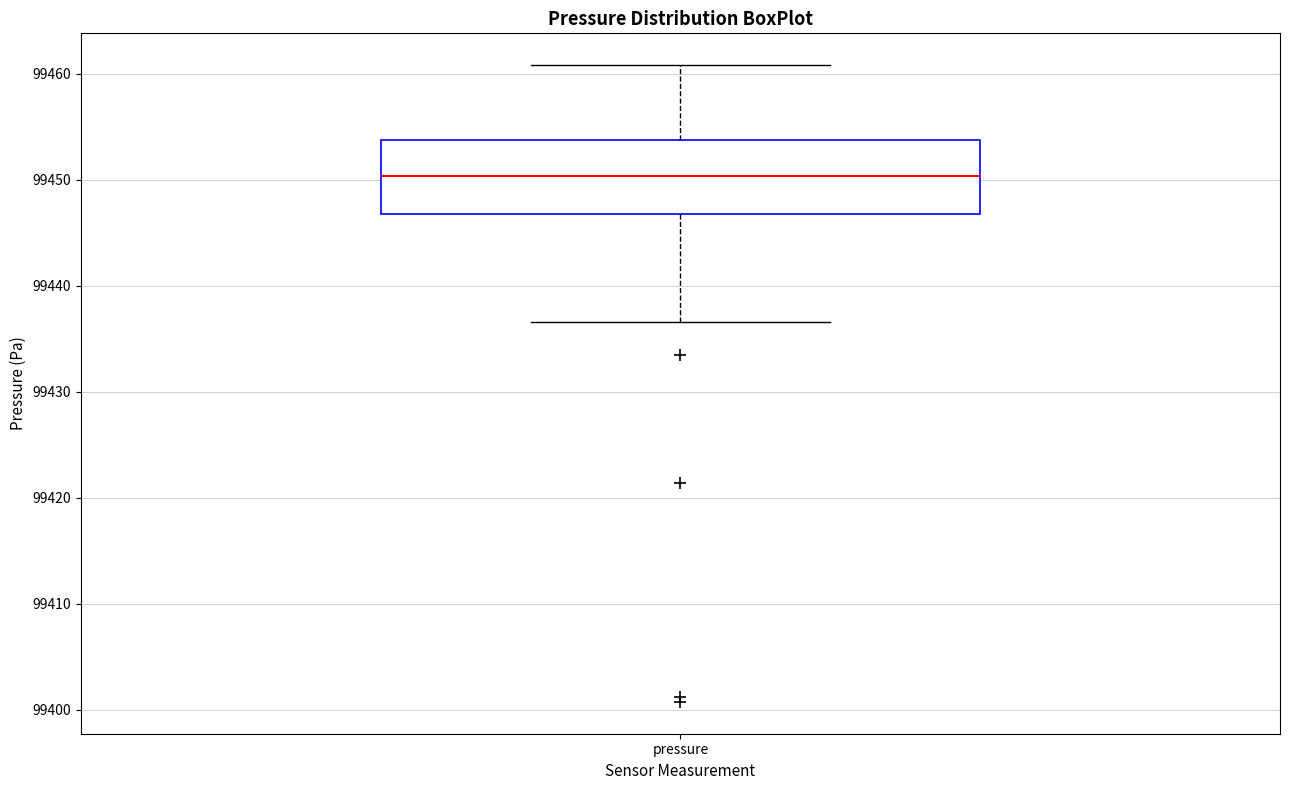

Where is the lower edge of the box for pressure on the y-axis? The values are not printed on the chart, so give them approximately, as read against the axis.

99447